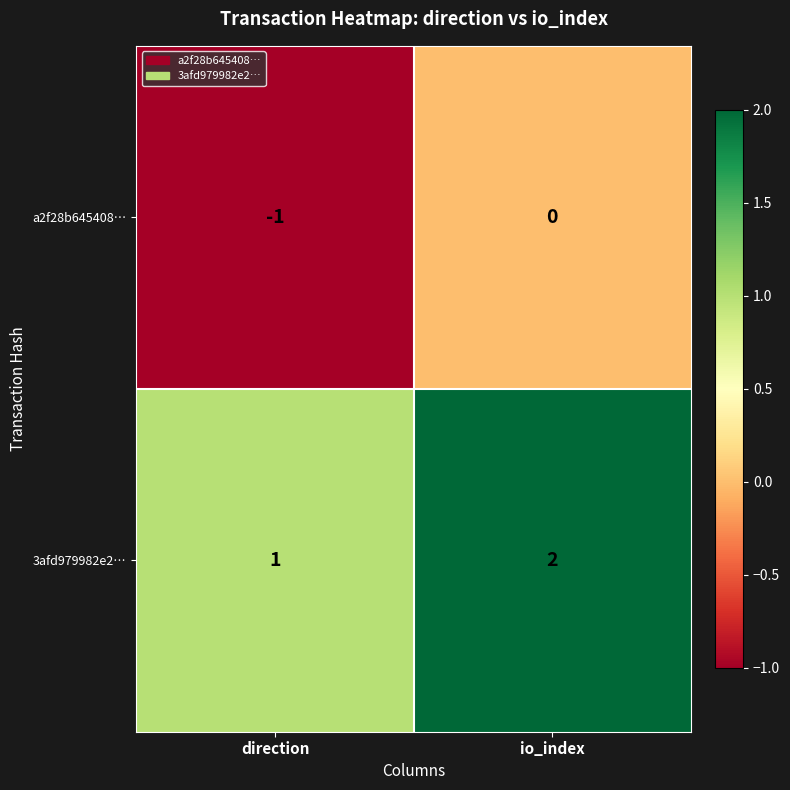

Where is a2f28b645408… nearest to the value 0?

io_index